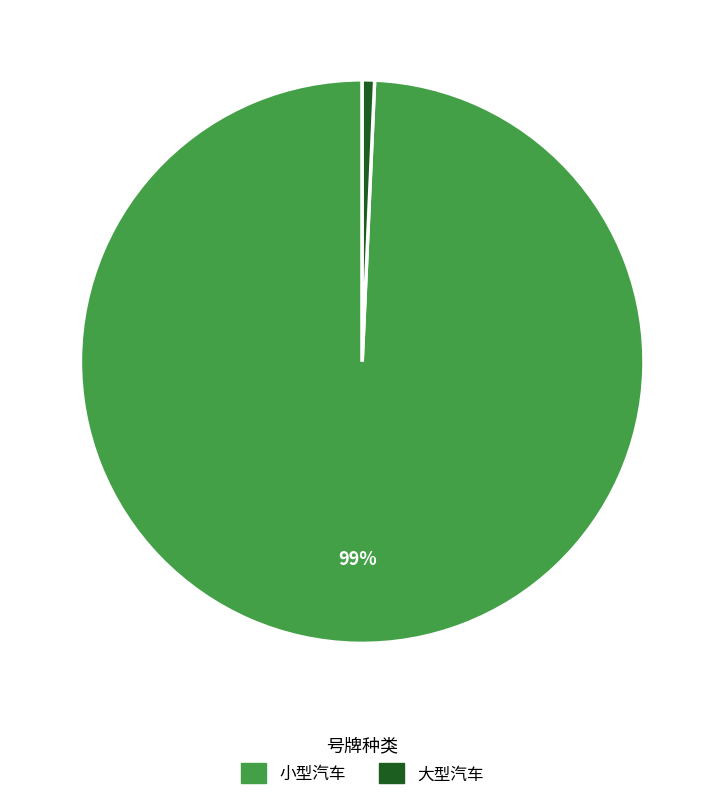

How many segments does this pie chart have?

2